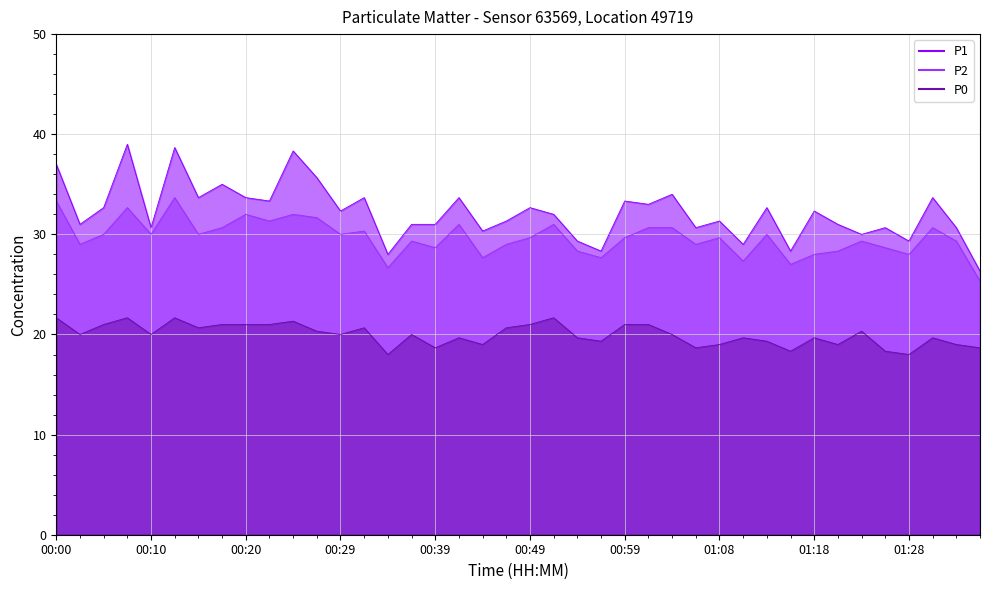

What is the average value of the P2 series?

29.7